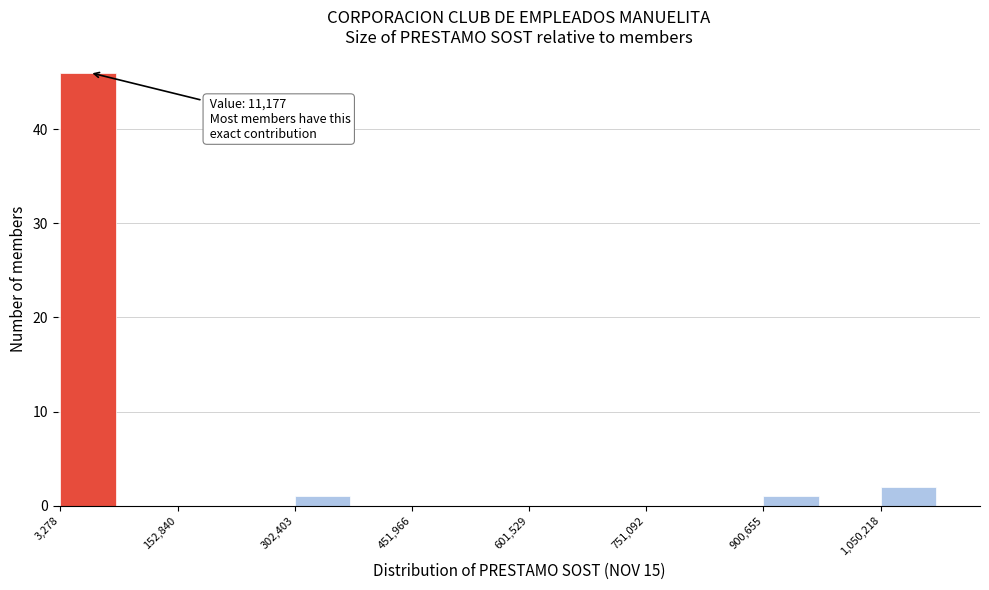

Read against the x-axis, roughly where is the centre of the tallest bar?

40000